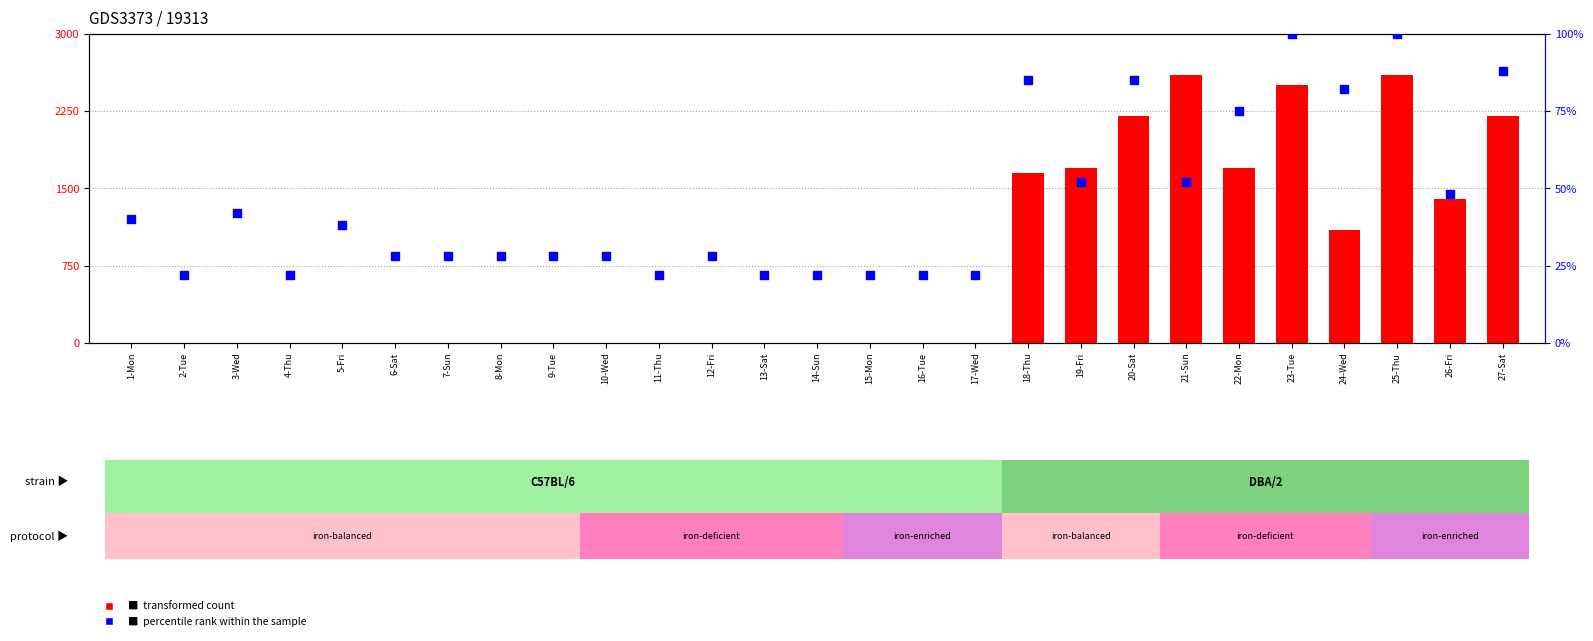

Which series contains the highest Y value?

transformed count